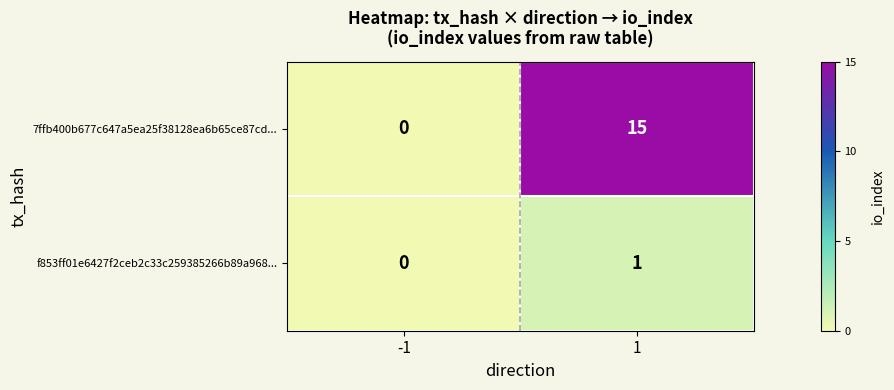

What is the difference between the highest and lowest values at 1?

14